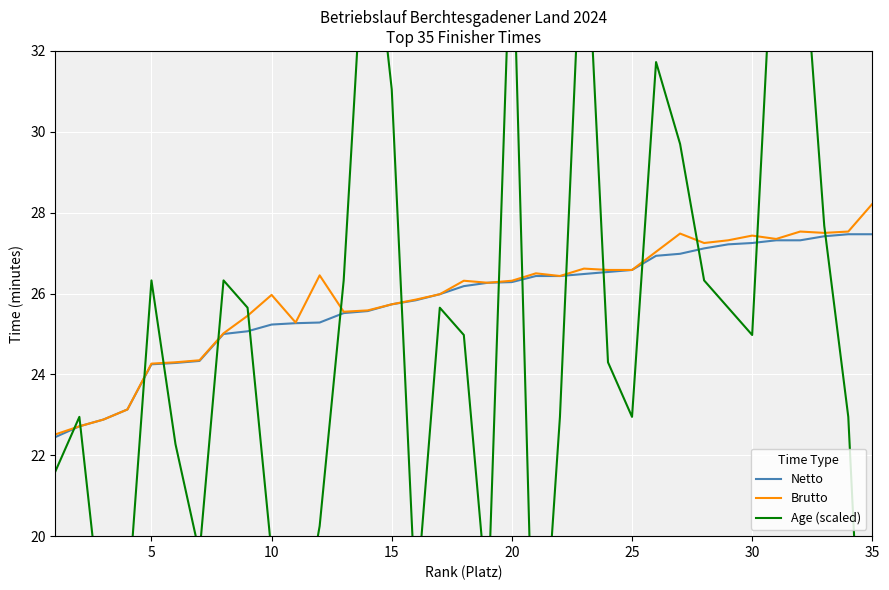

Which series has the largest total across all categories?

Brutto